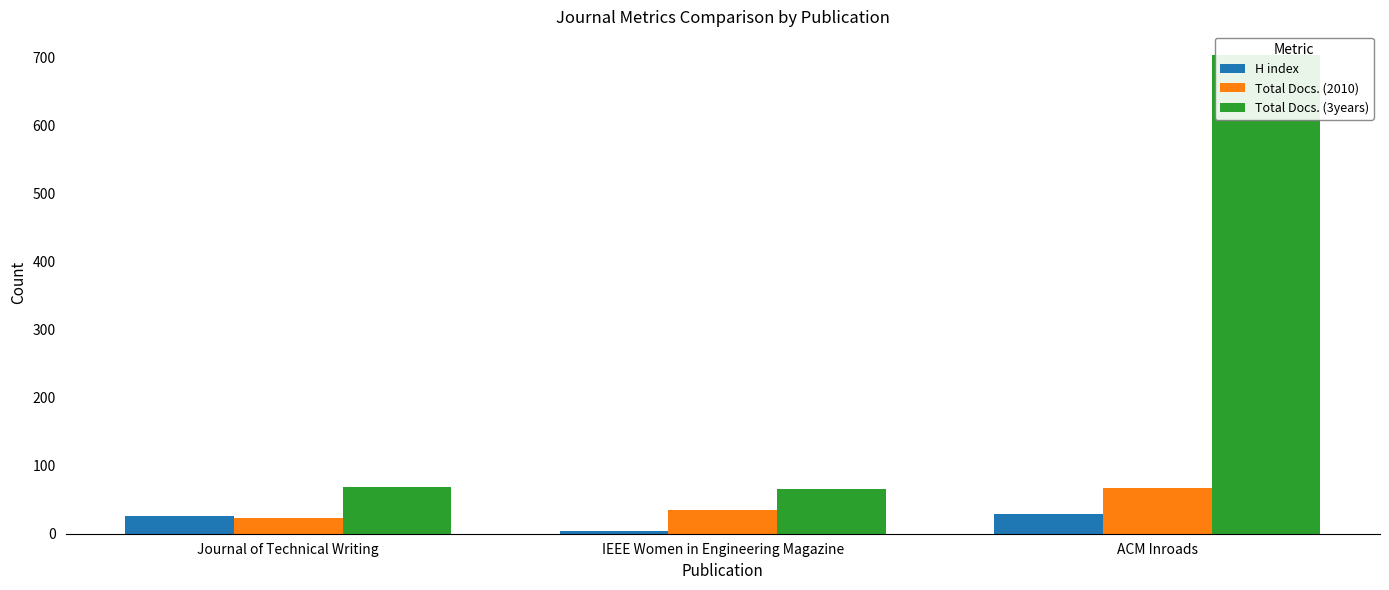

How many bars are there in total?

9